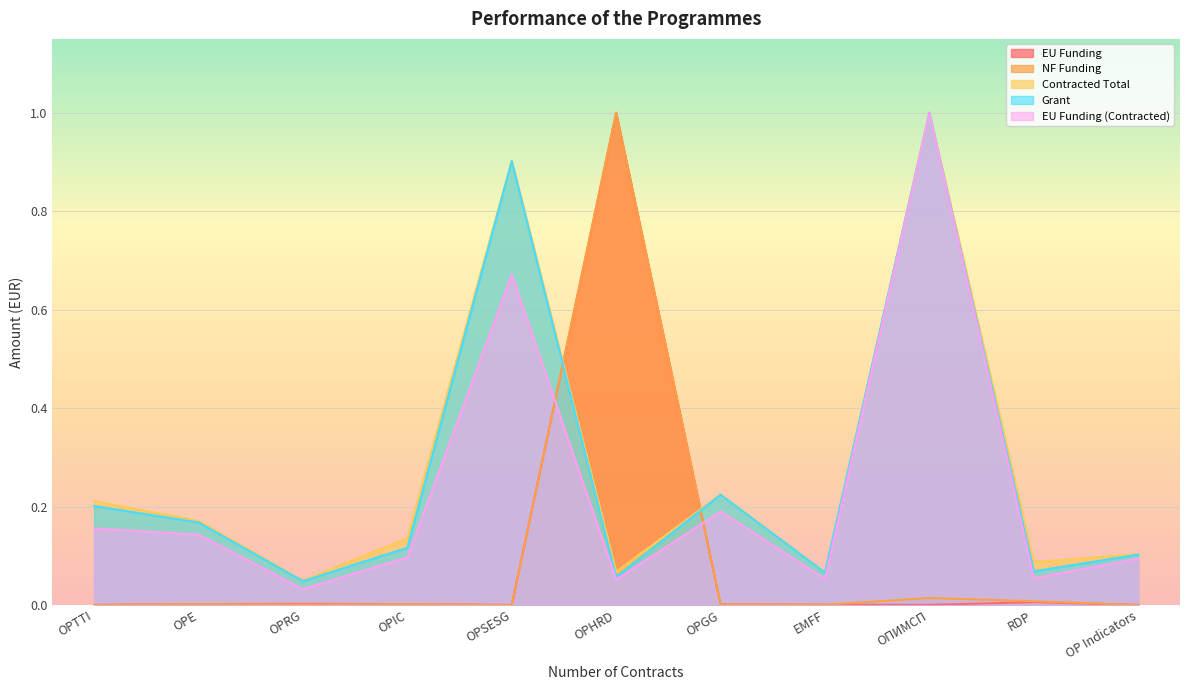

List the labels in order of Grant value, largest first.

ОПИМСП, OPSESG, OPGG, OPTTI, OPE, OPIC, OP Indicators, RDP, EMFF, OPHRD, OPRG